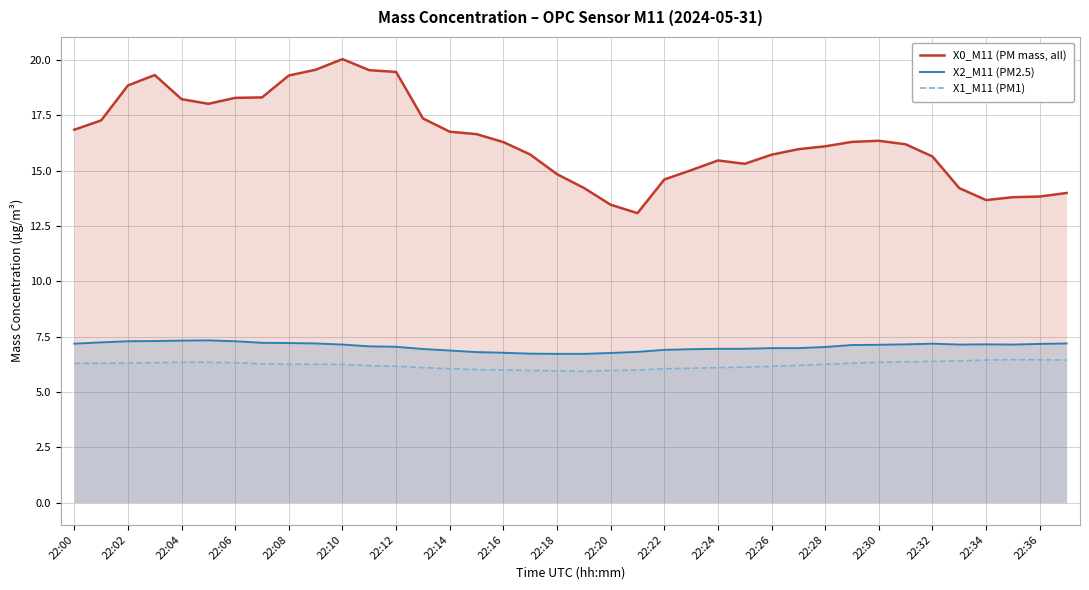

Rank the series at 22:22 from lowest to highest value.

X1_M11 (PM1), X2_M11 (PM2.5), X0_M11 (PM mass, all)